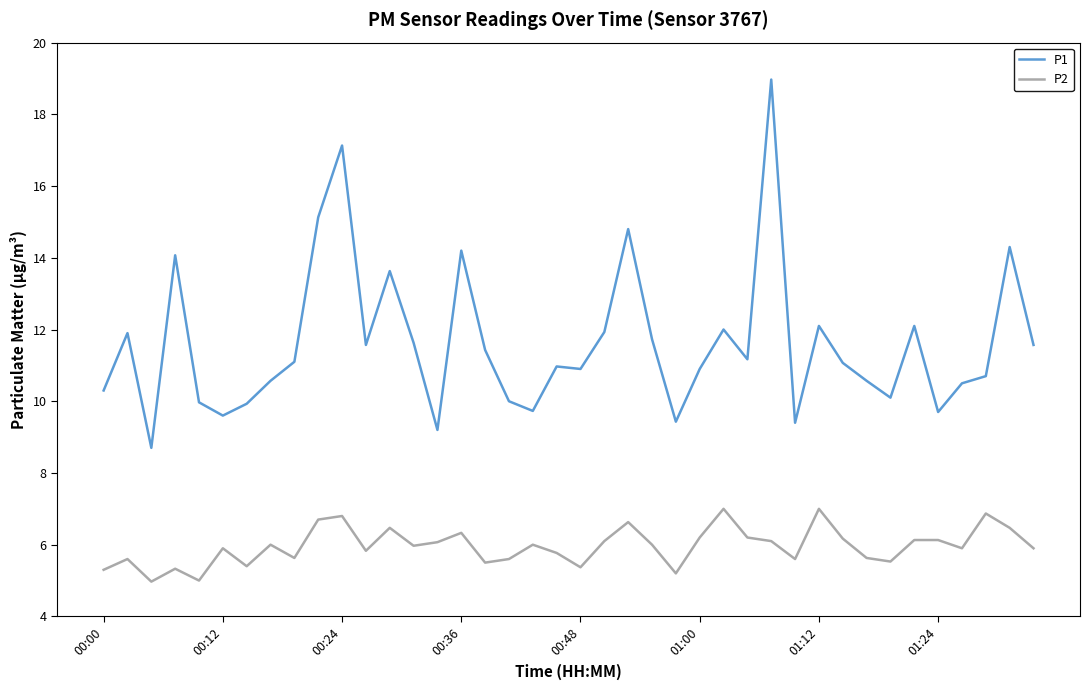

List the series in order of their peak value, lowest first.

P2, P1